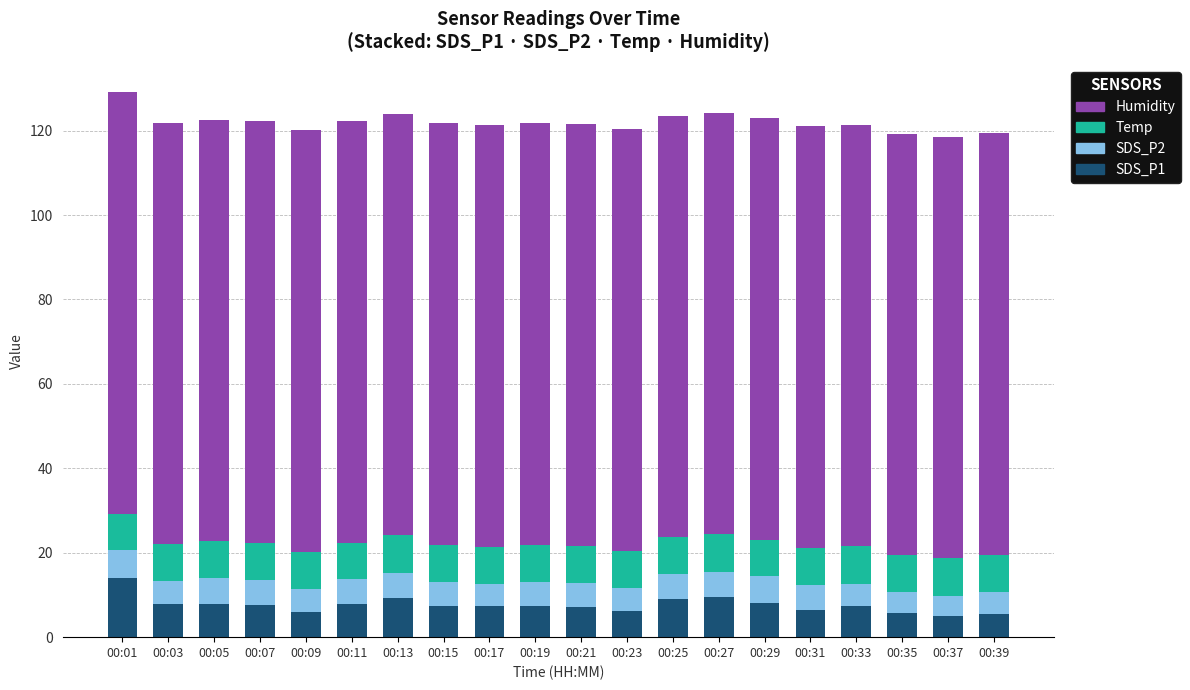

At which category is the sum across all series the highest?

00:01